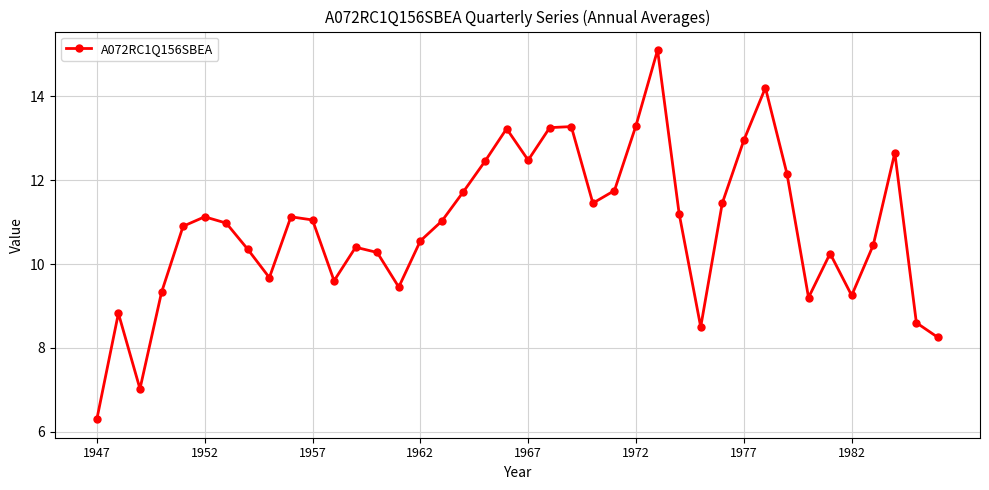

What is the sum of all values?

435.1